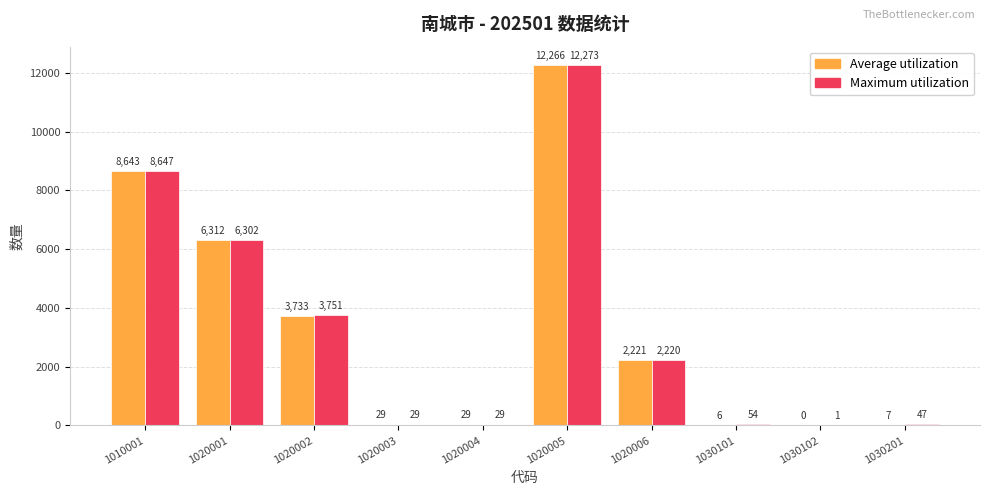

At which label is Maximum utilization closest to 6137?

1020001